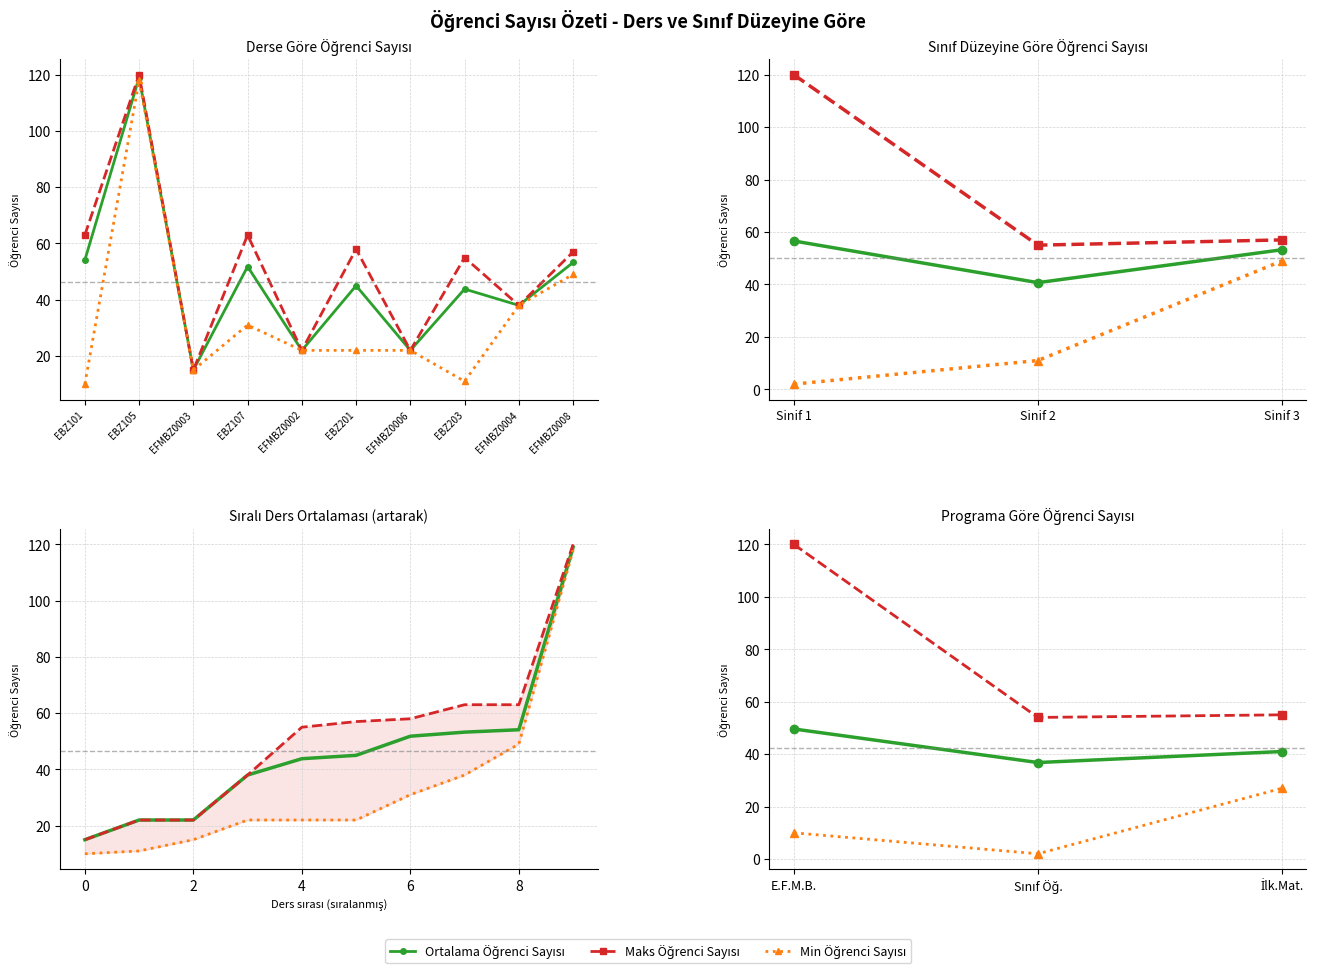

How many categories are shown in the chart?

3